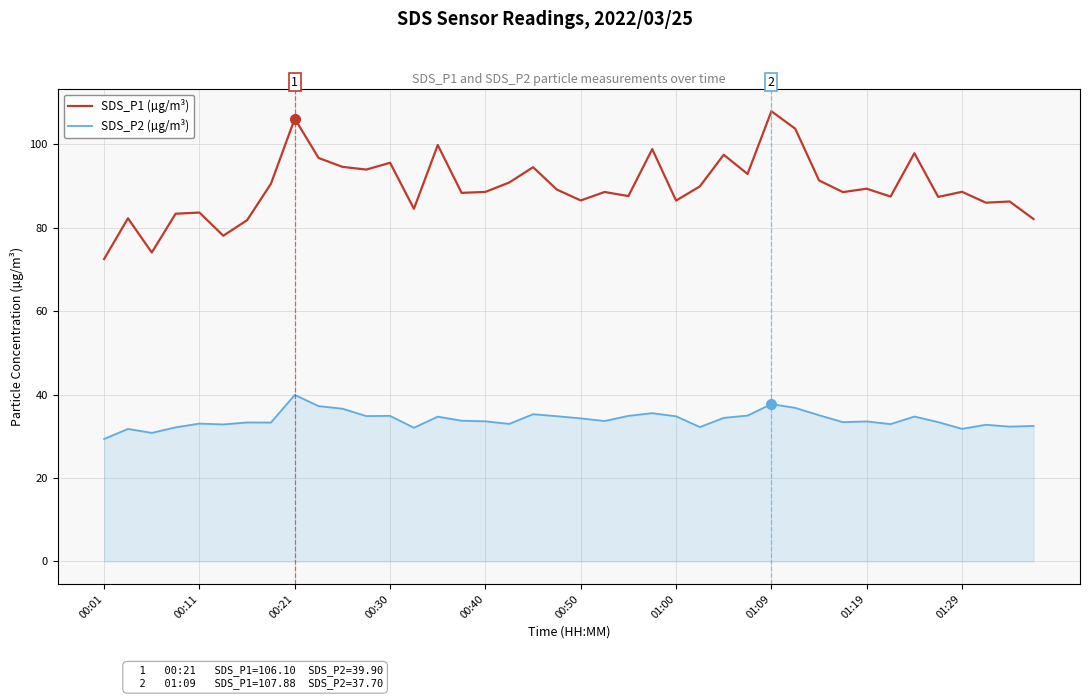

What is the difference between the second highest and second lowest values in the SDS_P1 (µg/m³) series?

32.1